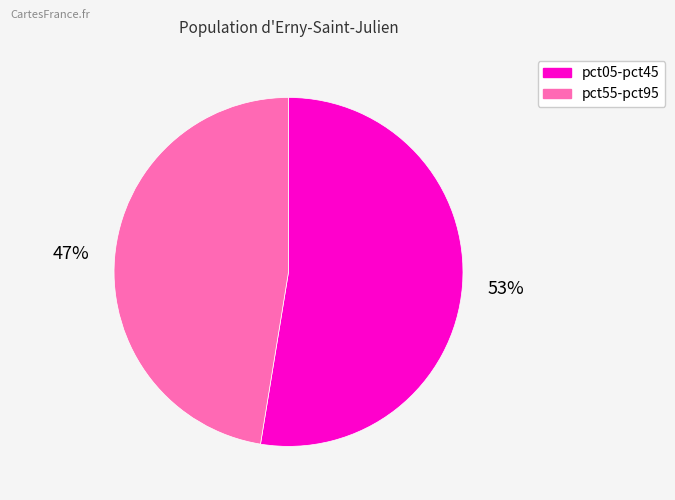

To the nearest percent, what portion does pct55-pct95 represent?

47%